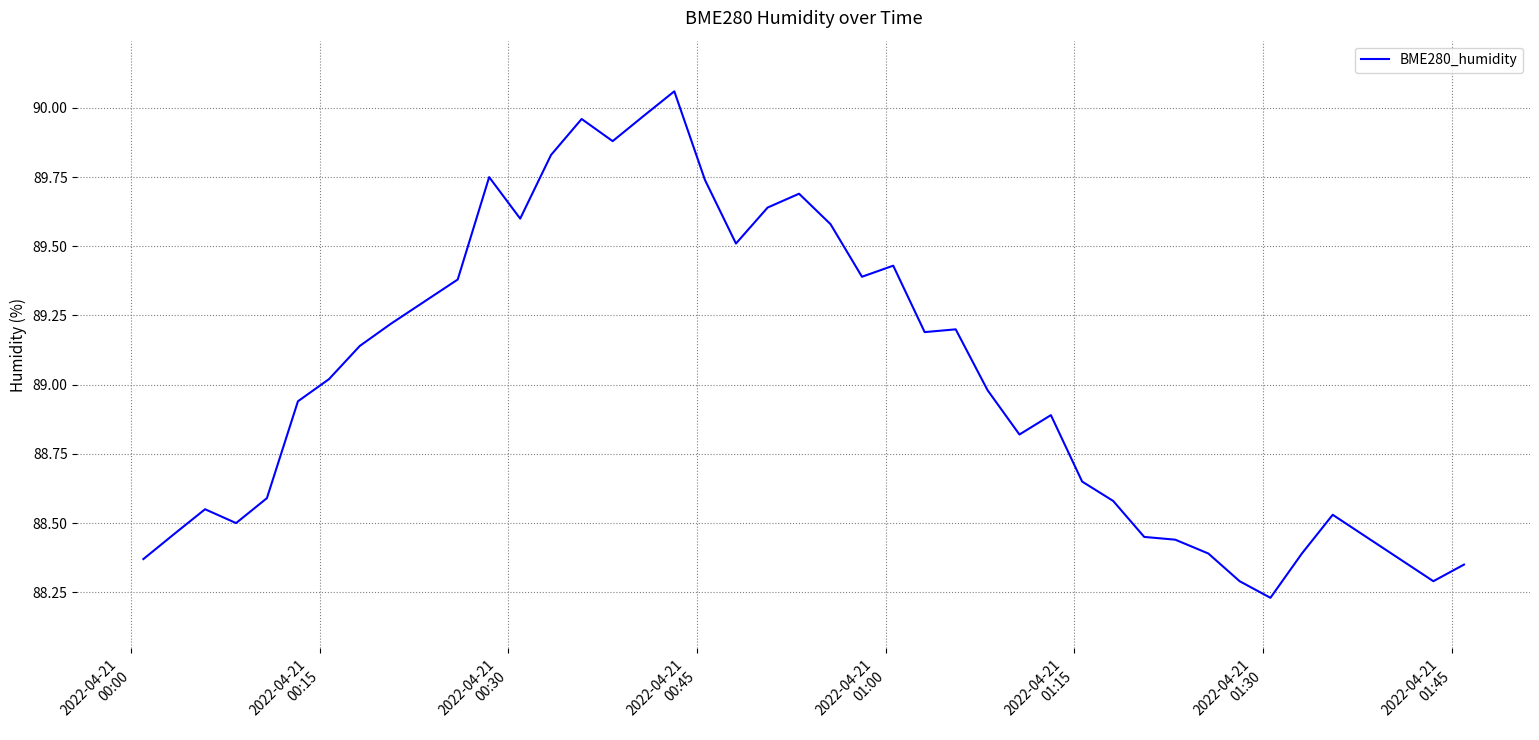

How many lines are shown in the chart?

1